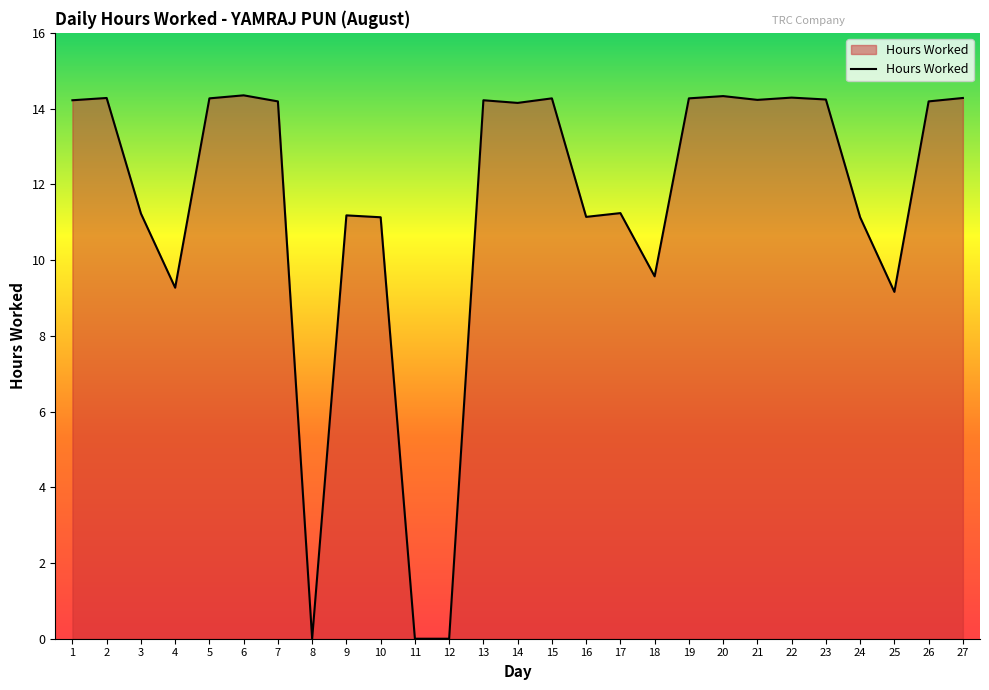

True or false: there are more than 1 points higher than both neighbors.

True